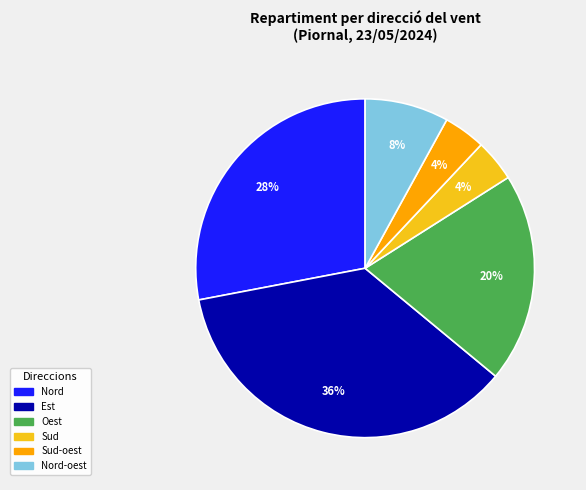

To the nearest percent, what is the average slice percentage?

17%